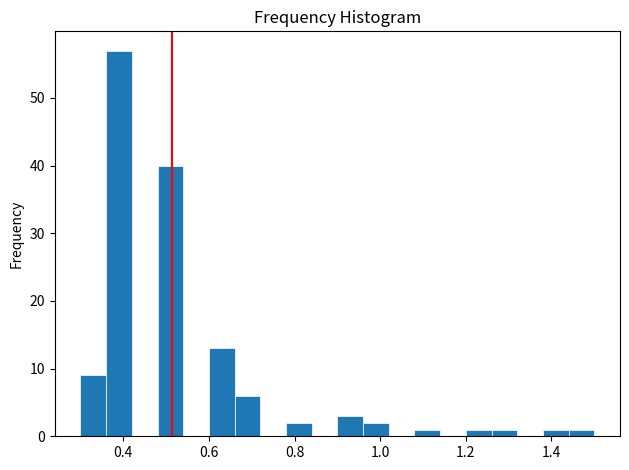

Around what value on the x-axis is the tallest bar? Give the approximate position of its centre, as read against the axis.

0.40